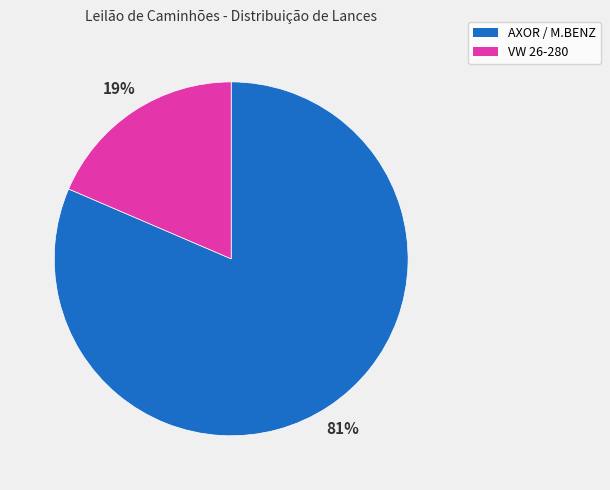

To the nearest percent, what is the average slice percentage?

50%